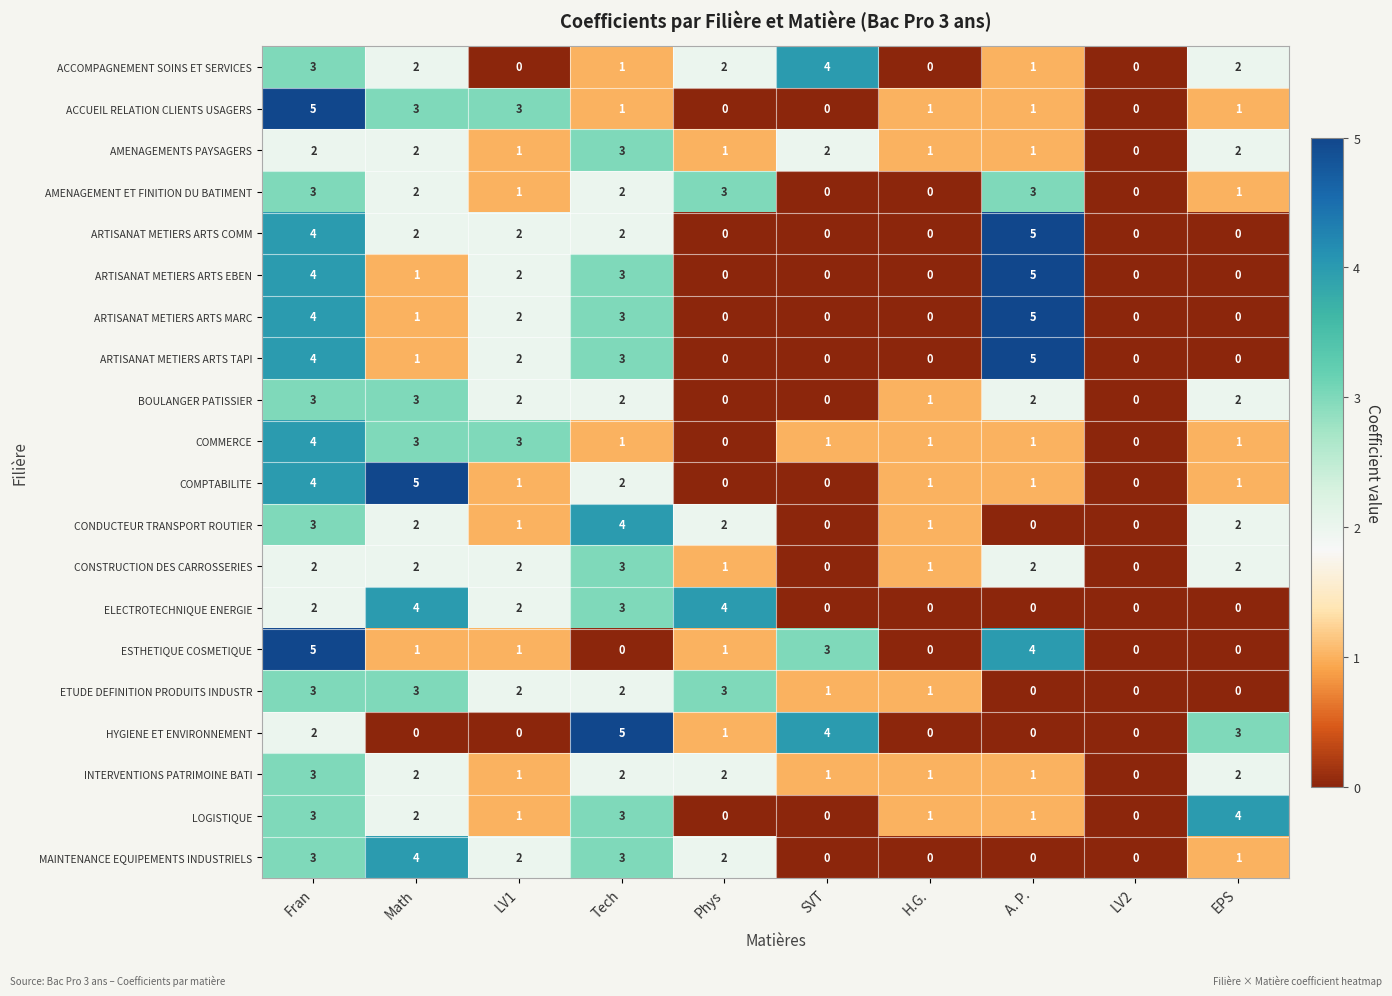

What is the sum of the ETUDE DEFINITION PRODUITS INDUSTR values at Fran and LV2?

3